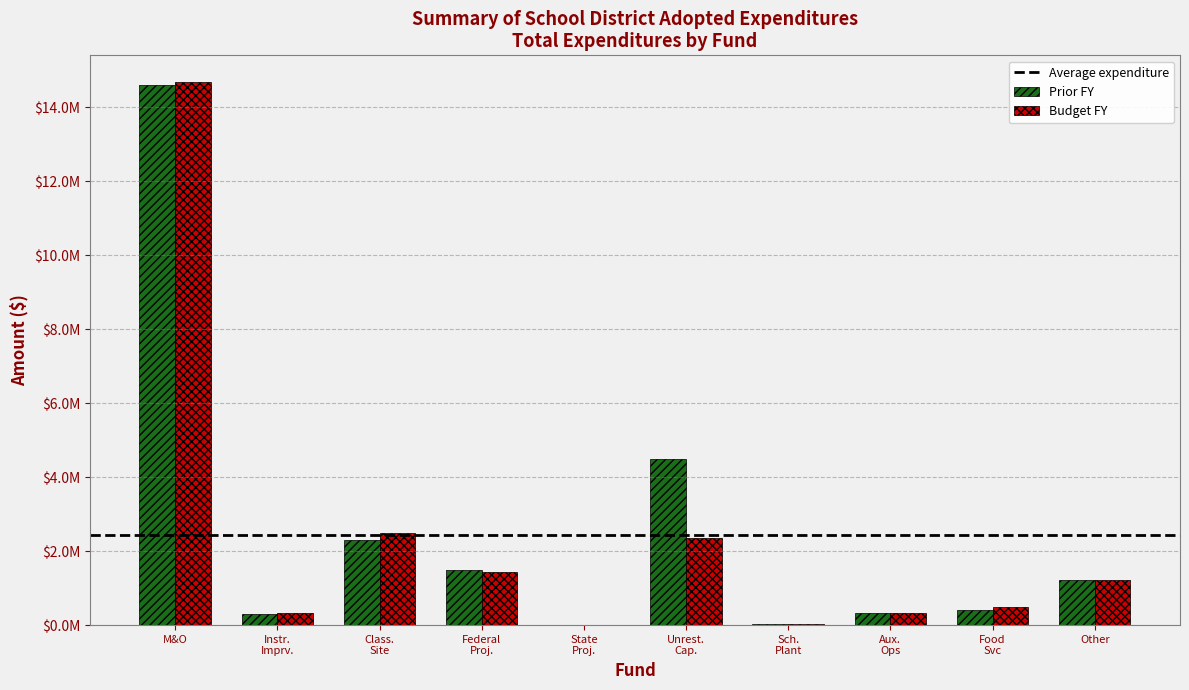

What is the value of the Prior FY bar at the 6th from the left?

4483860